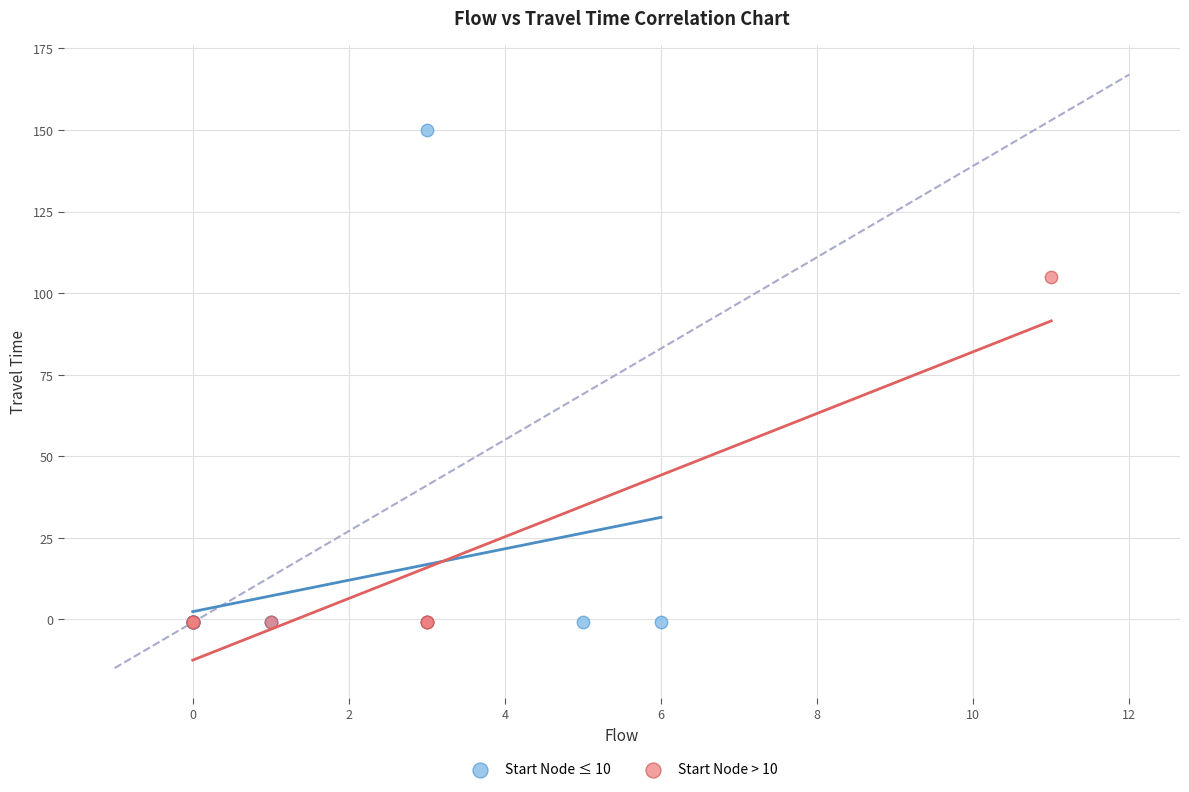

Which series has the widest spread of Y values?

Start Node ≤ 10